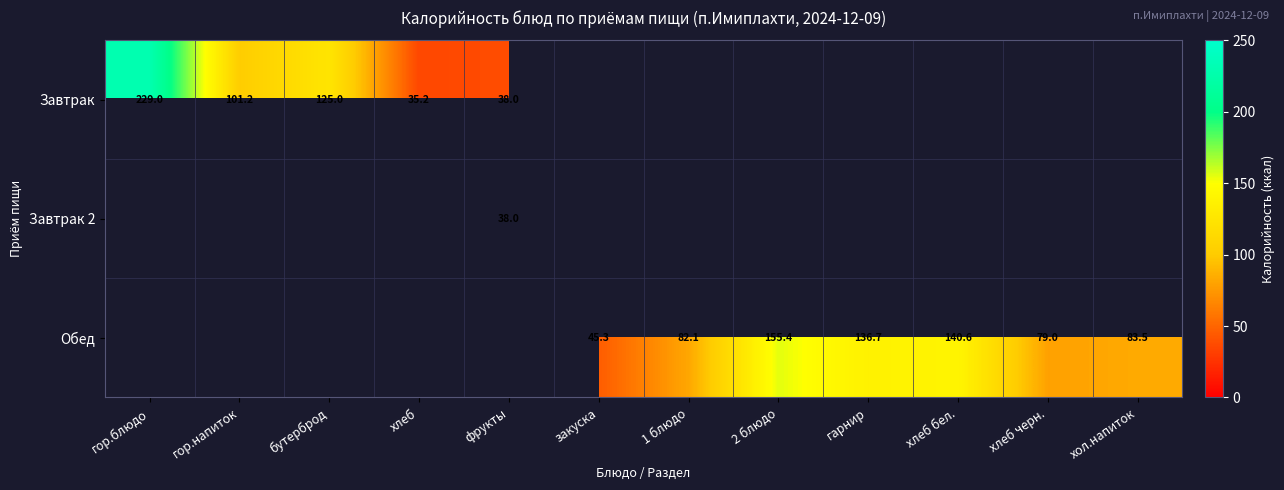

How many distinct data groups are displayed?

3